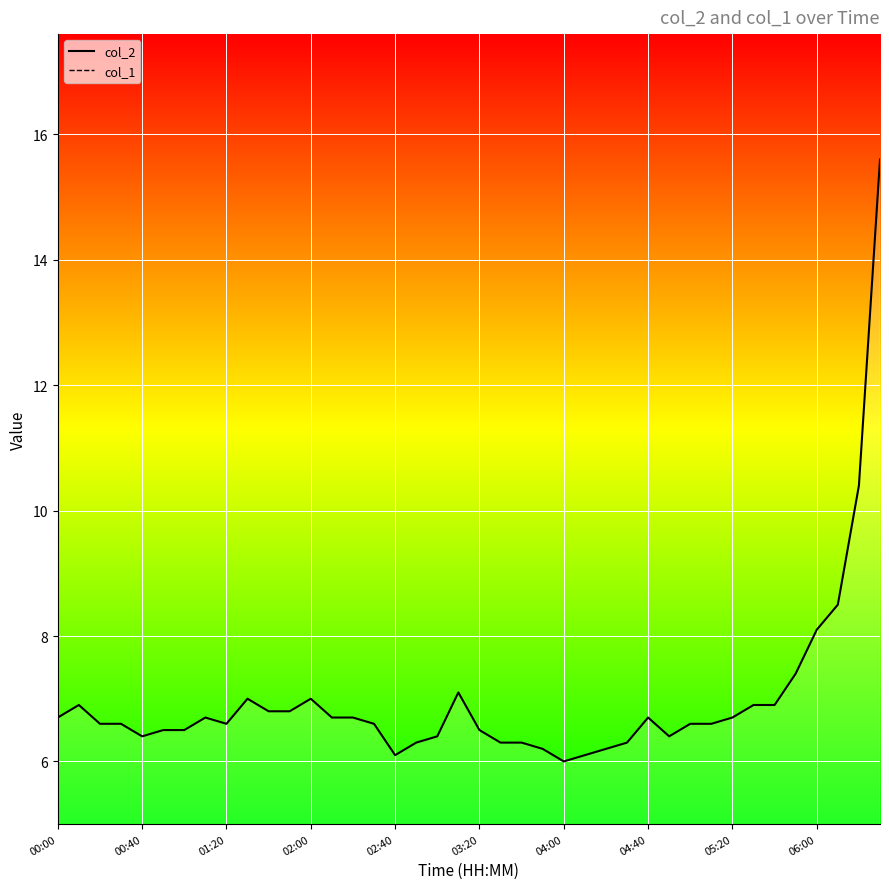

Between 20 and 26, which series saw the biggest shift?

col_2